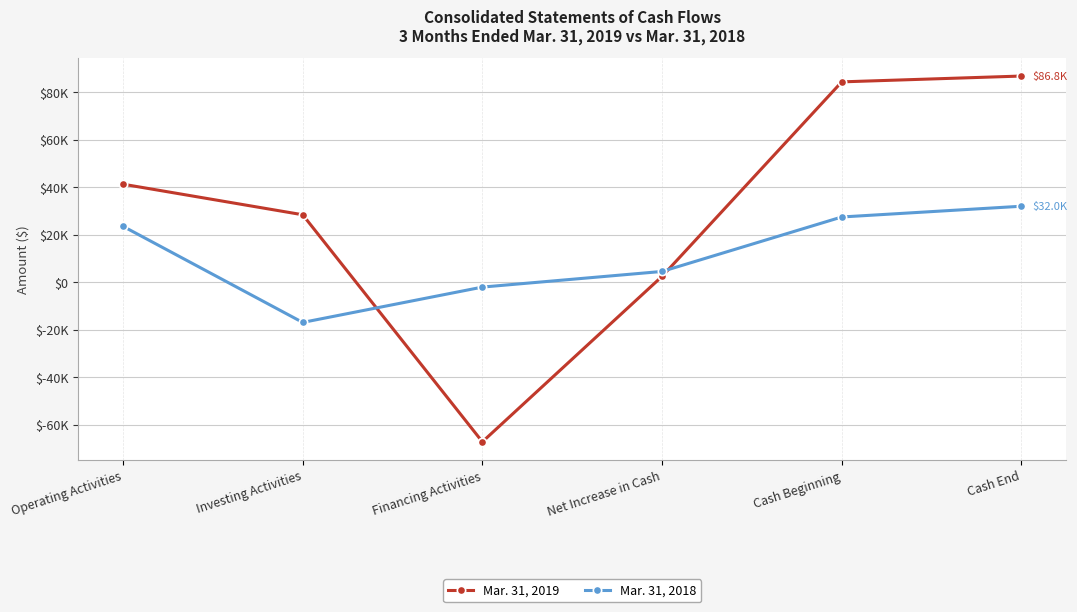

Does the chart have visible grid lines?

Yes